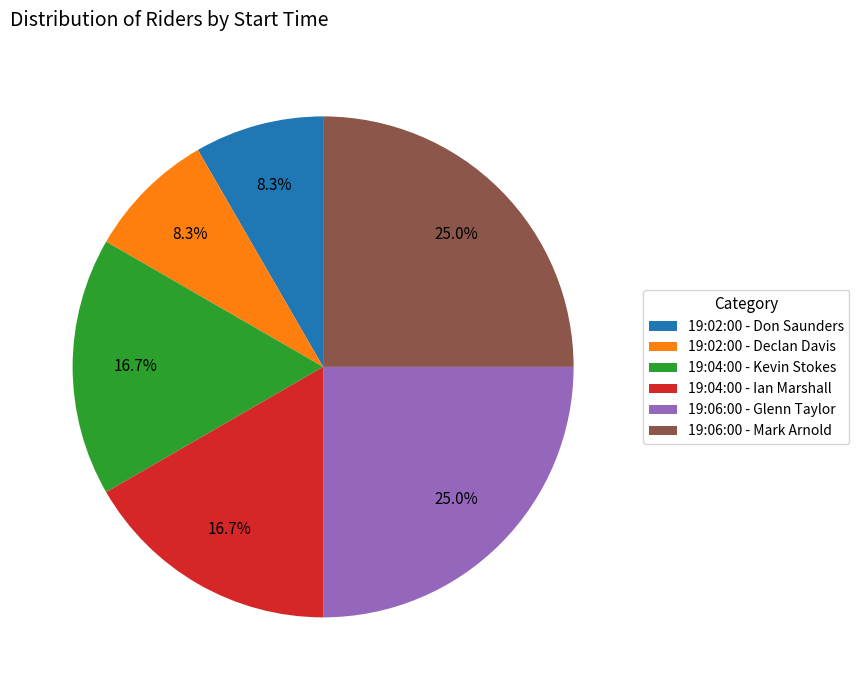

How many segments does this pie chart have?

6